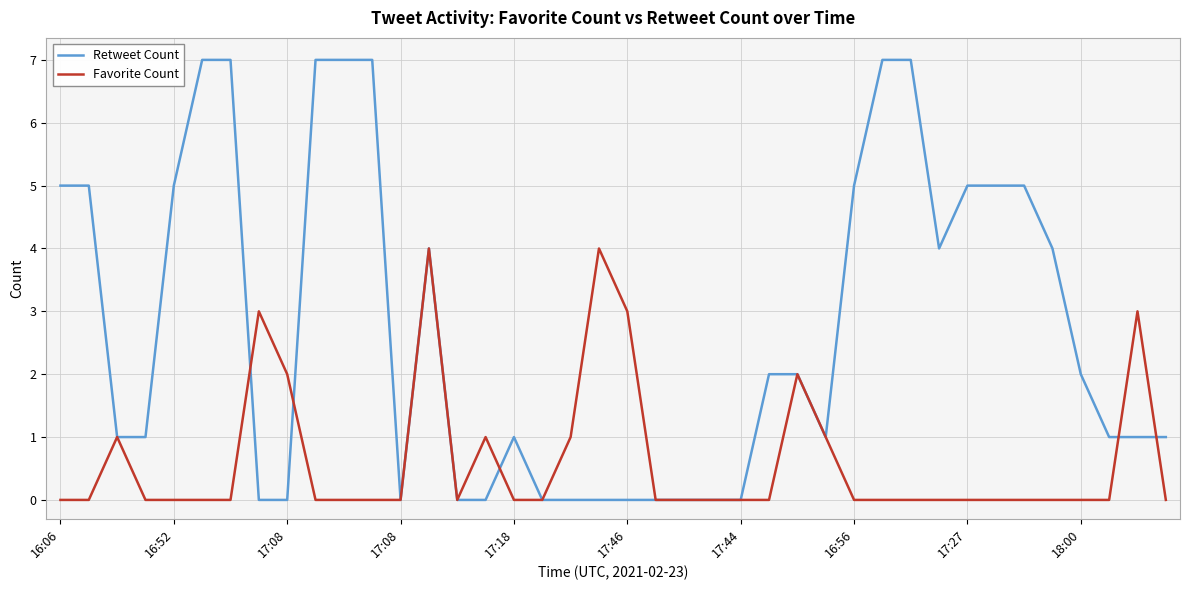

What is the difference between the maximum and minimum values in the Retweet Count series?

7